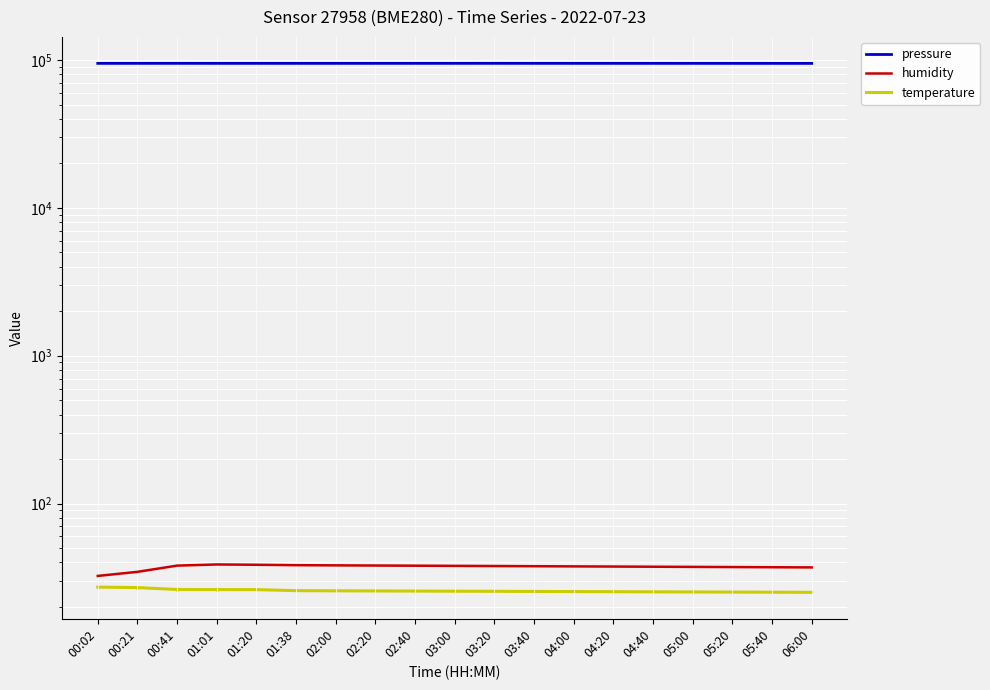

Reading left to right, what are all the values shown in this chart?

pressure: 94883.6	94908.1	94926.1	94890.4	94902.1	94888.0	94895.0	94900.0	94910.0	94920.0	94930.0	94915.0	94905.0	94895.0	94885.0	94875.0	94865.0	94855.0	94845.0
humidity: 32.4	34.5	38.0	38.7	38.6	38.3	38.2	38.1	38.0	37.9	37.8	37.7	37.6	37.5	37.4	37.3	37.2	37.1	37.0
temperature: 27.2	27.0	26.2	26.2	26.2	25.8	25.7	25.6	25.6	25.6	25.5	25.4	25.4	25.4	25.3	25.2	25.2	25.1	25.1